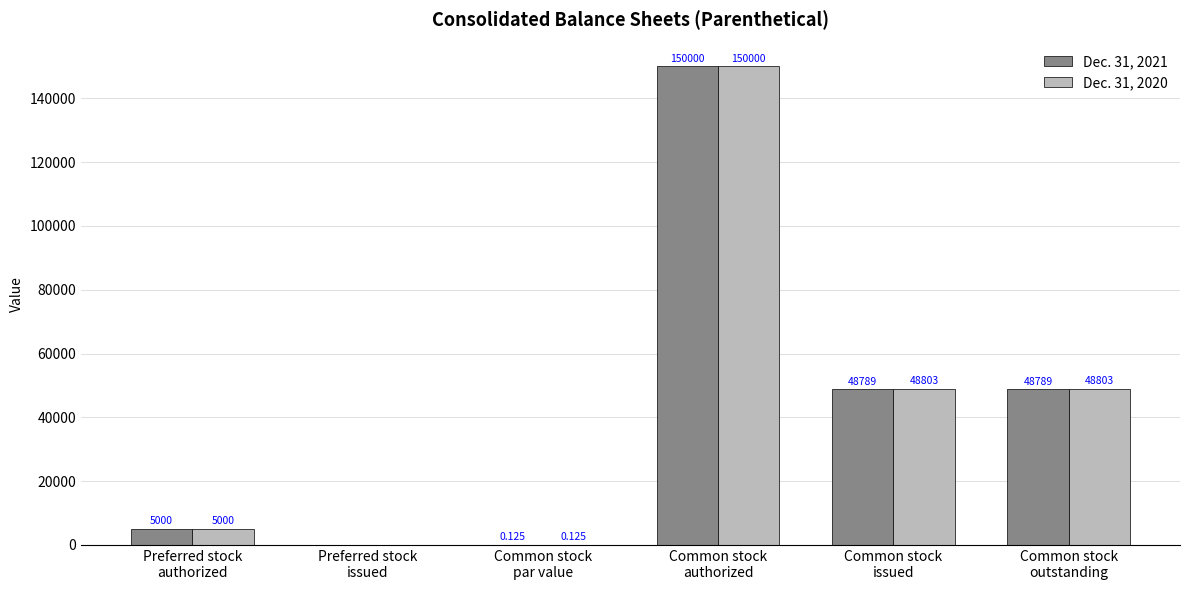

What are all the series names shown in the legend?

Dec. 31, 2021, Dec. 31, 2020